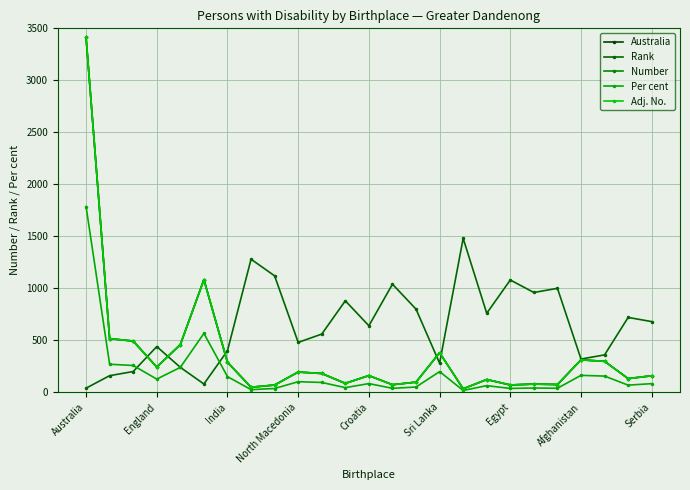

Does the chart have visible grid lines?

Yes